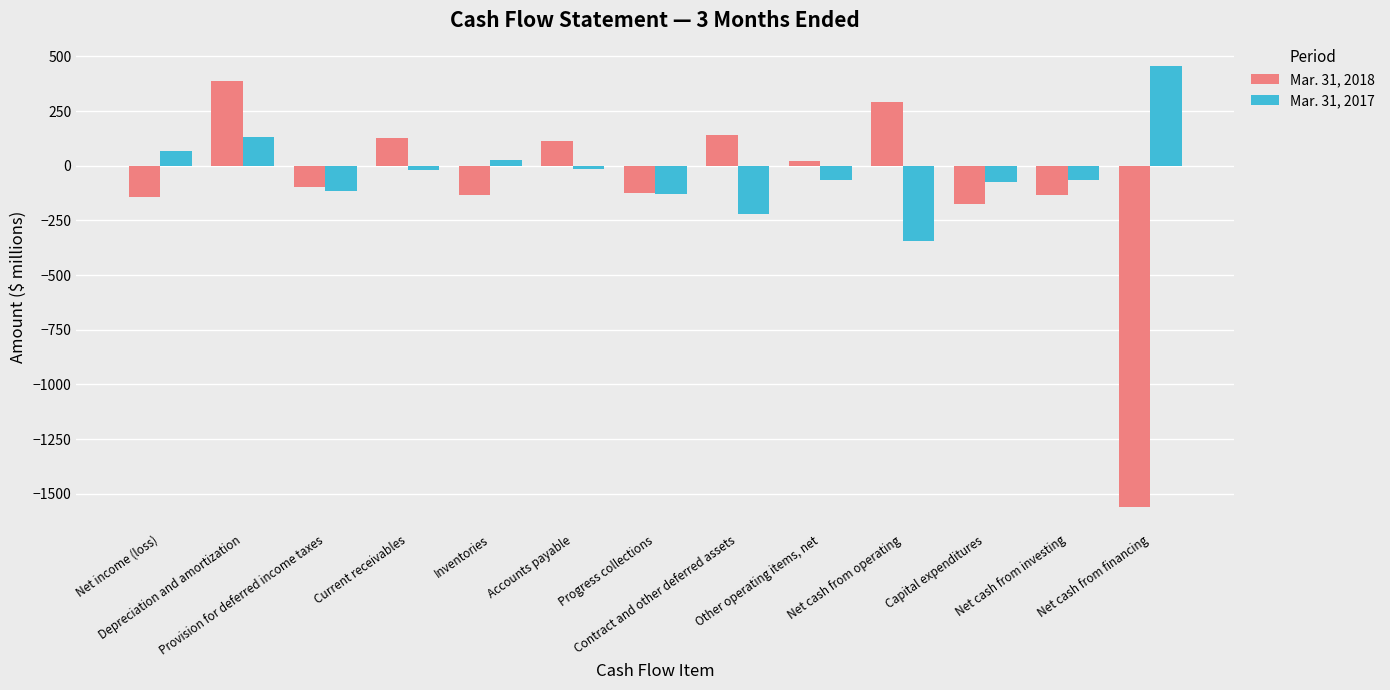

What is the smallest value displayed?

-1561